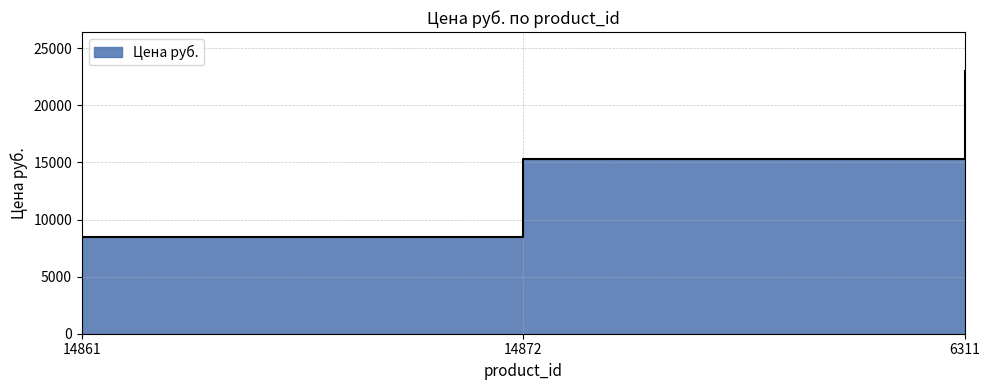

What is the change in value from 14872 to 6311?

+7643